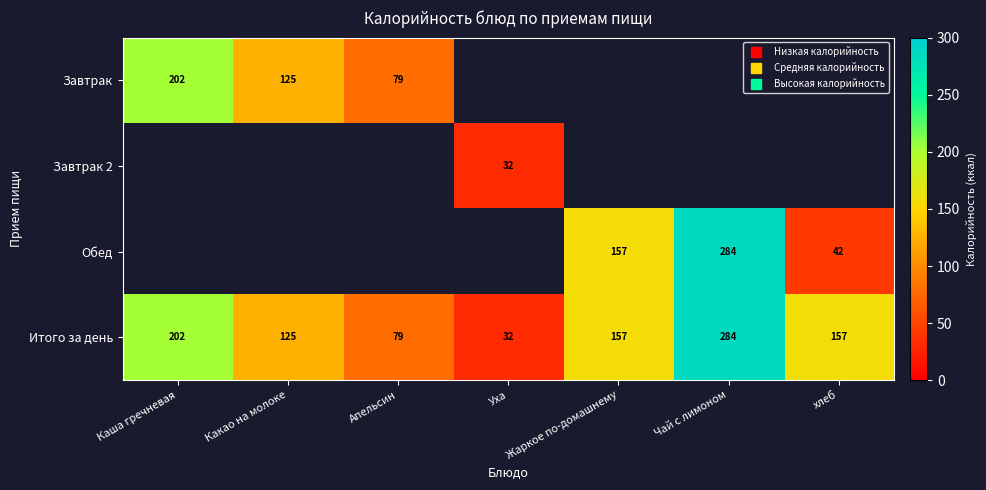

What value does the Итого за день series have at Жаркое по-домашнему?

157.0